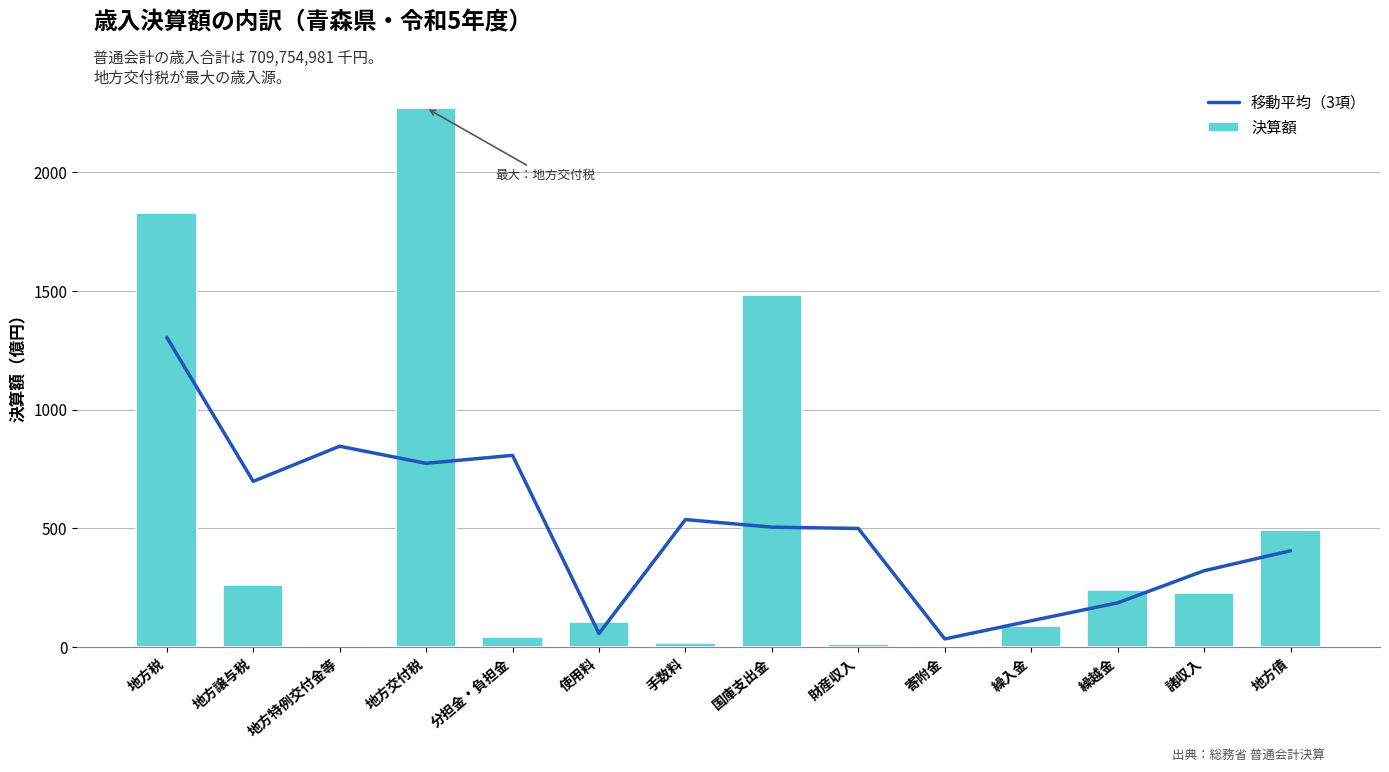

What position from the right is 地方債?

1